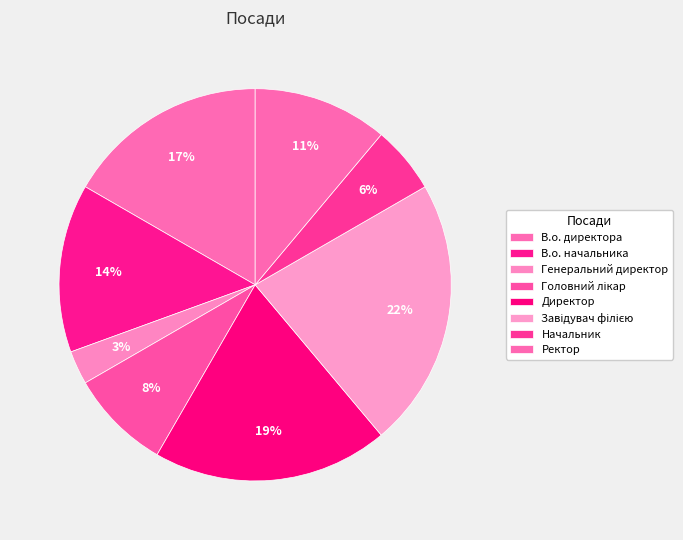

To the nearest percent, what portion does Начальник represent?

6%